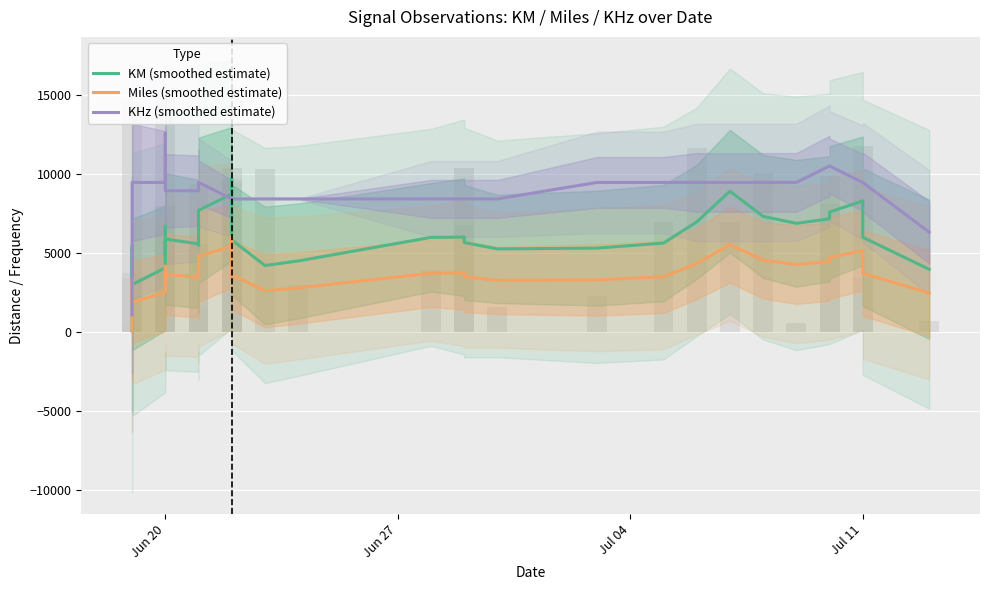

Which label corresponds to the smallest value in the chart?

Jun 20